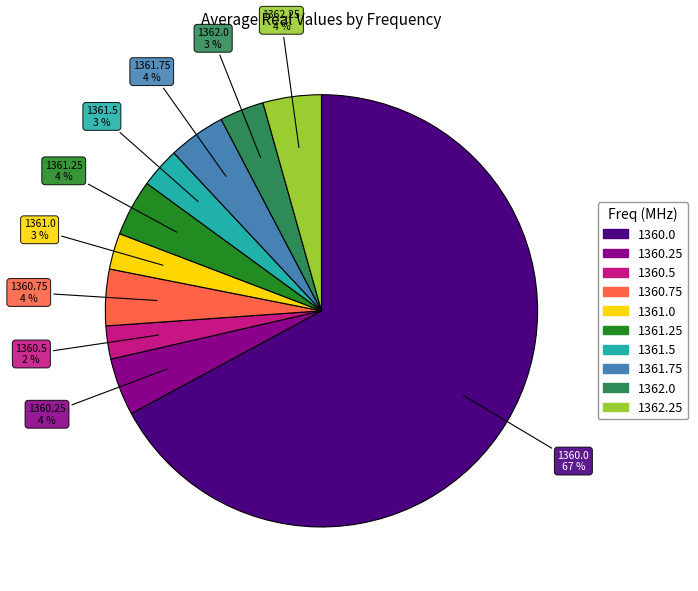

The 1360.5 slice represents 2% of the pie. True or false?

True